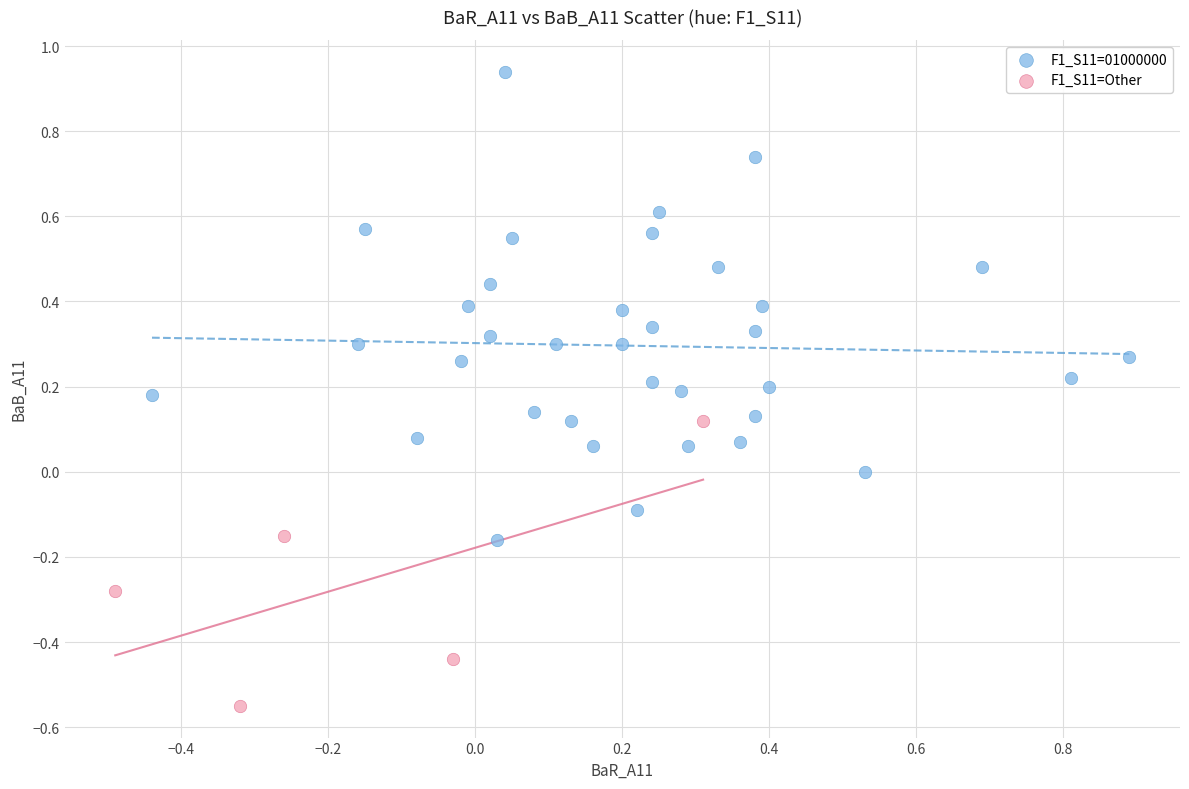

Which series contains the highest Y value?

F1_S11=01000000